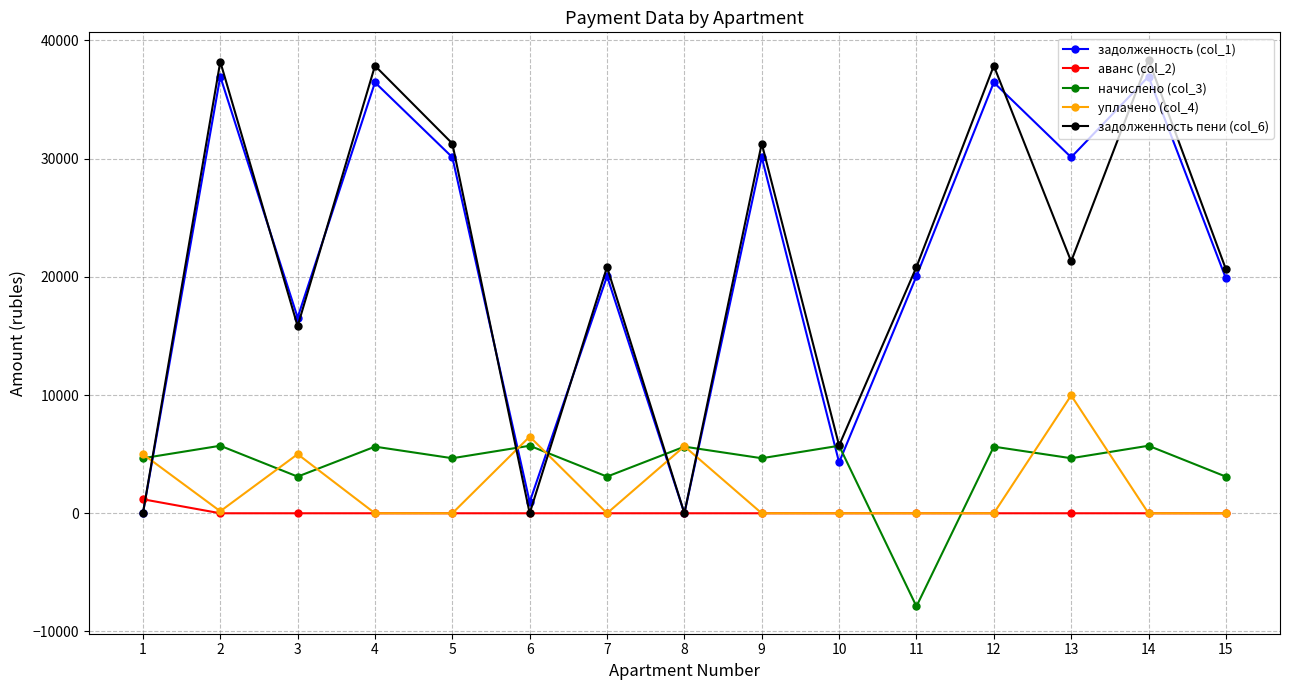

True or false: задолженность пени (col_6) and аванс (col_2) cross at least once.

True